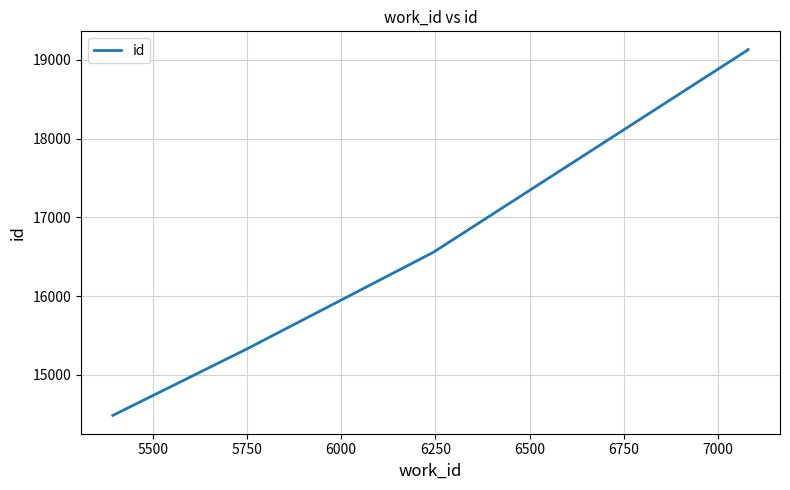

What is the maximum value shown in the chart?

19129